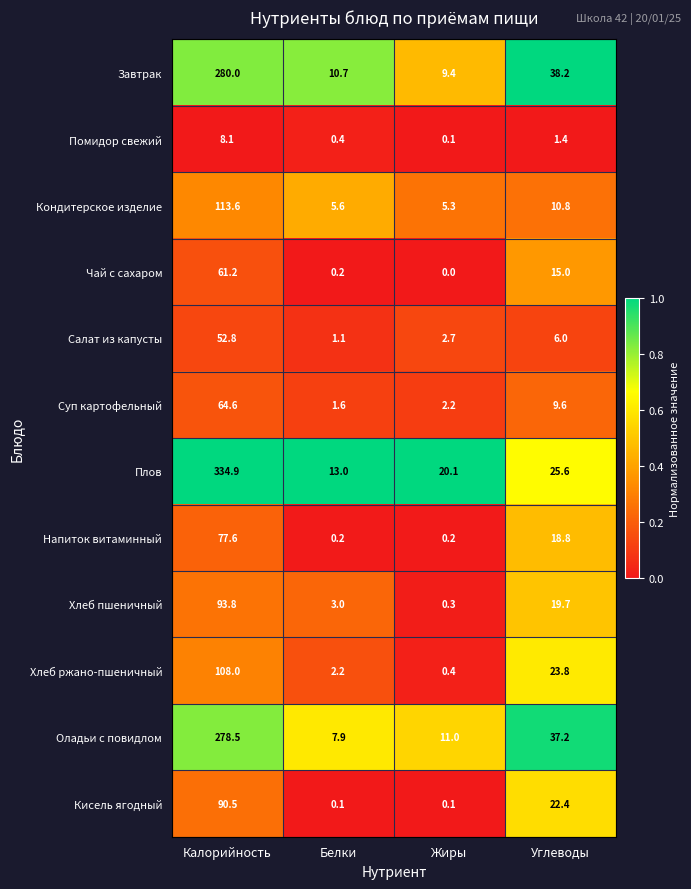

Rank the series by their maximum value, from lowest to highest.

Помидор свежий, Салат из капусты, Чай с сахаром, Суп картофельный, Напиток витаминный, Кисель ягодный, Хлеб пшеничный, Хлеб ржано-пшеничный, Кондитерское изделие, Оладьи с повидлом, Завтрак, Плов